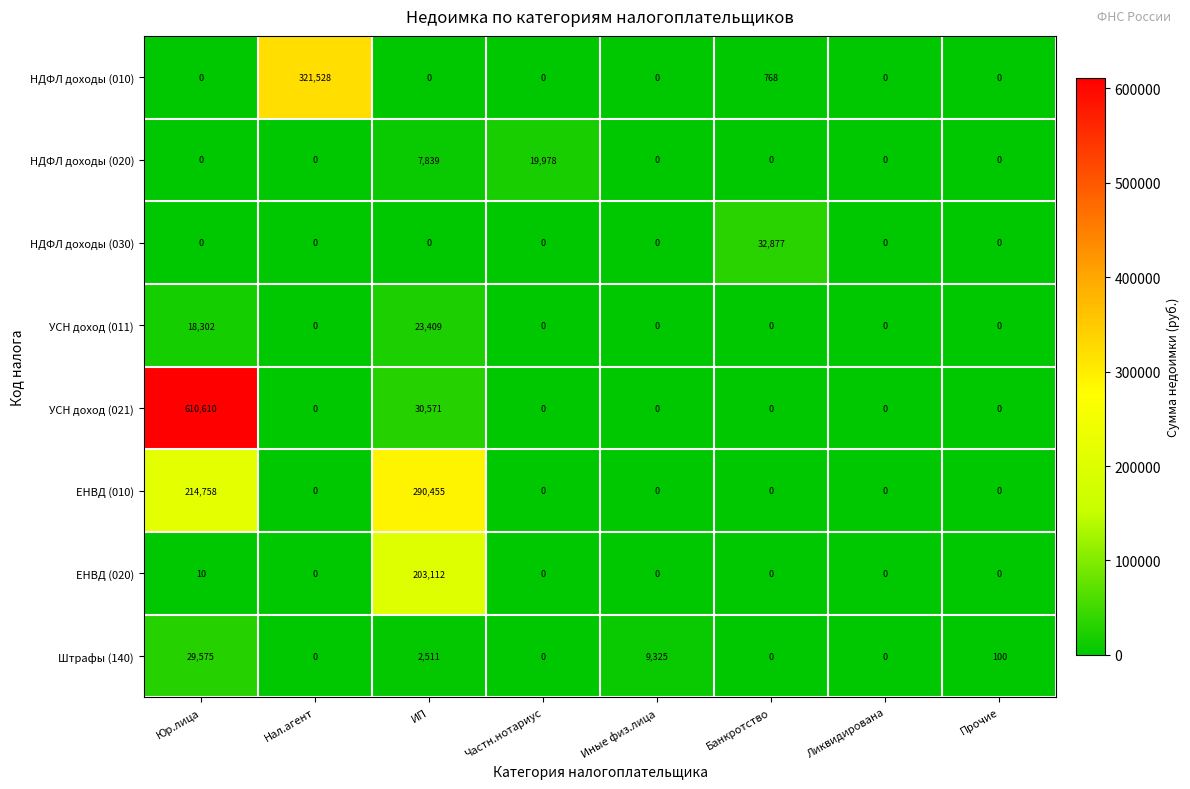

How many data points does each series have?

8